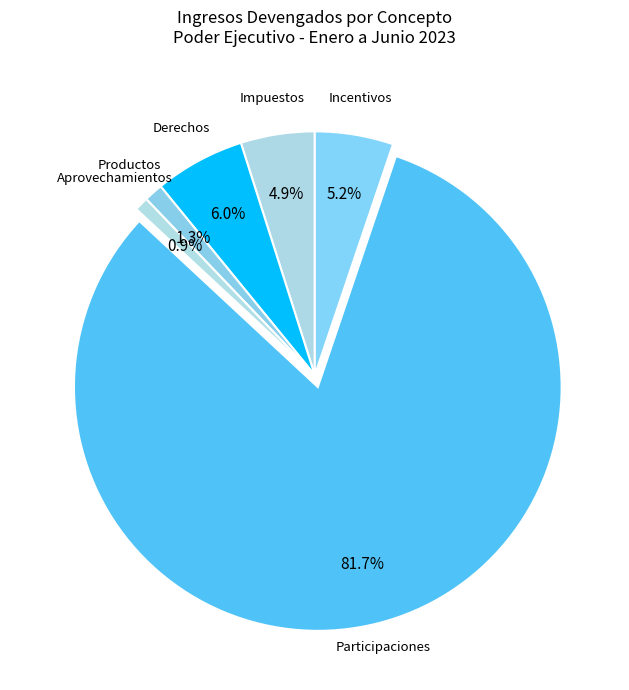

How many slices are in this pie chart?

6